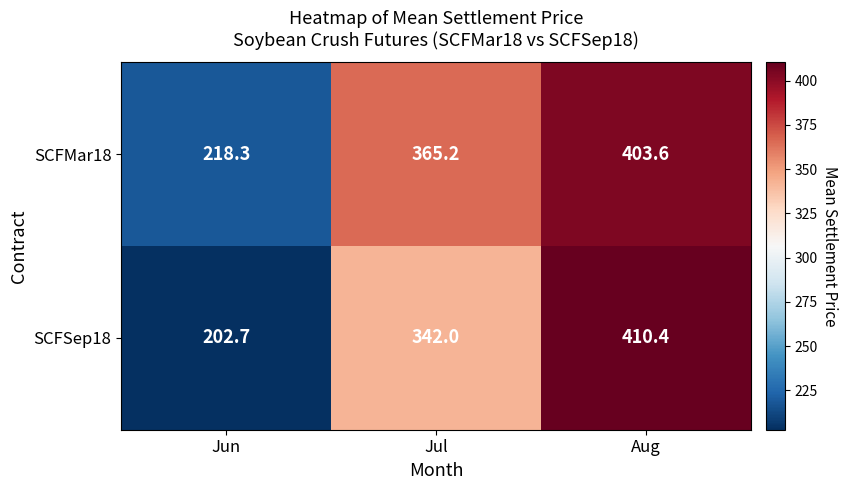

Rank the series at Jun from lowest to highest value.

SCFSep18, SCFMar18